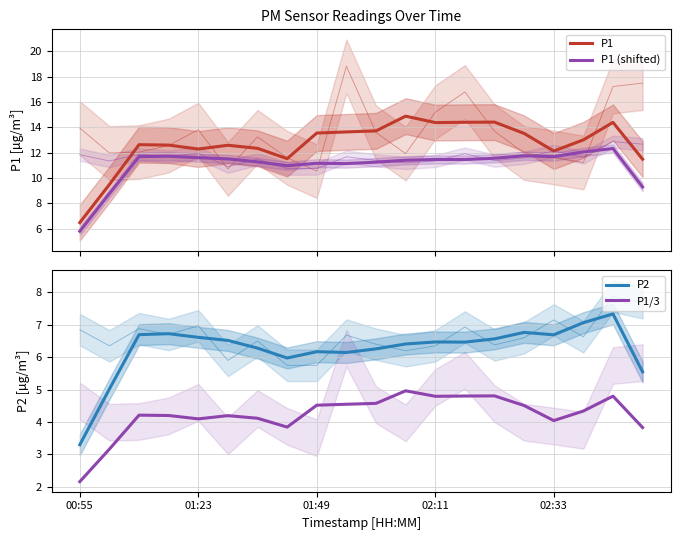

Is the value of P1/3 at 18 greater than the value of P1 at 19?

No